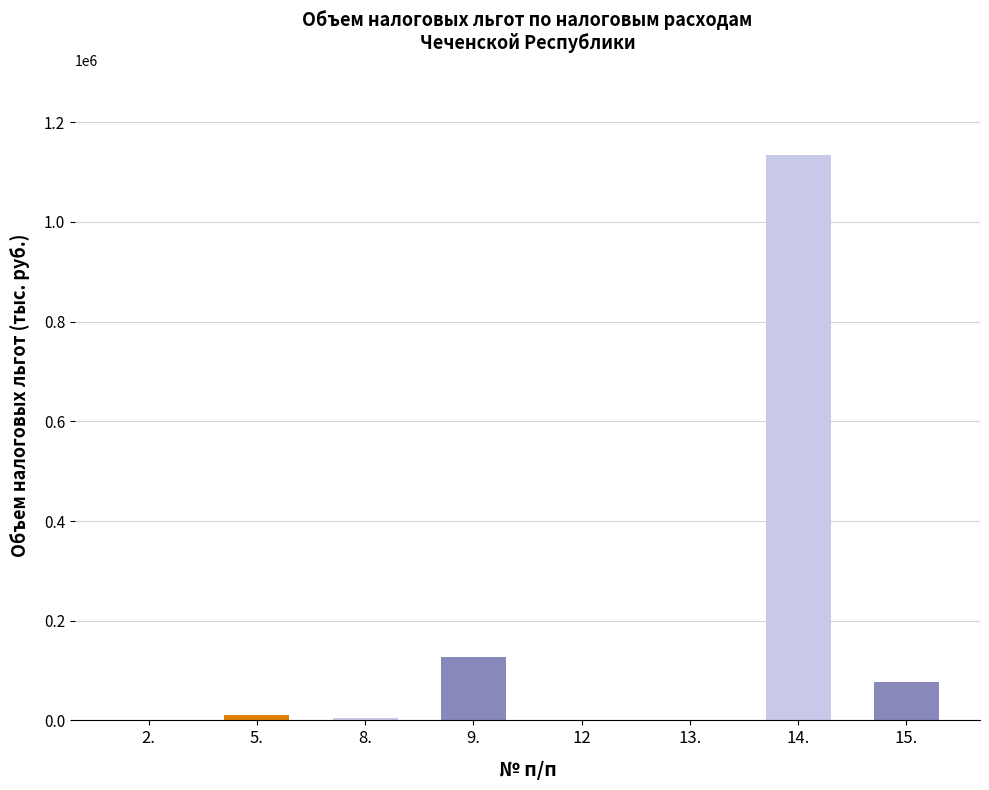

What is the greatest value displayed?

1134707